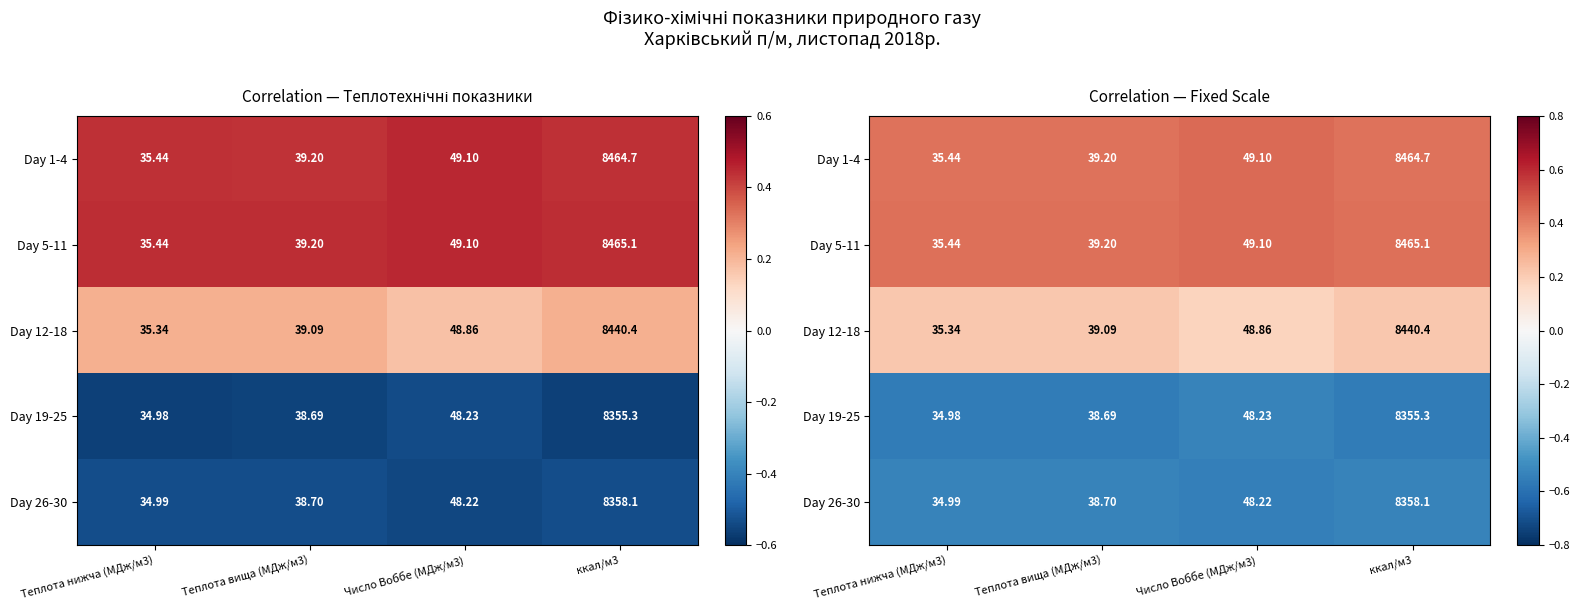

Rank the series at Теплота нижча (МДж/м3) from lowest to highest value.

Day 19-25, Day 26-30, Day 12-18, Day 1-4, Day 5-11